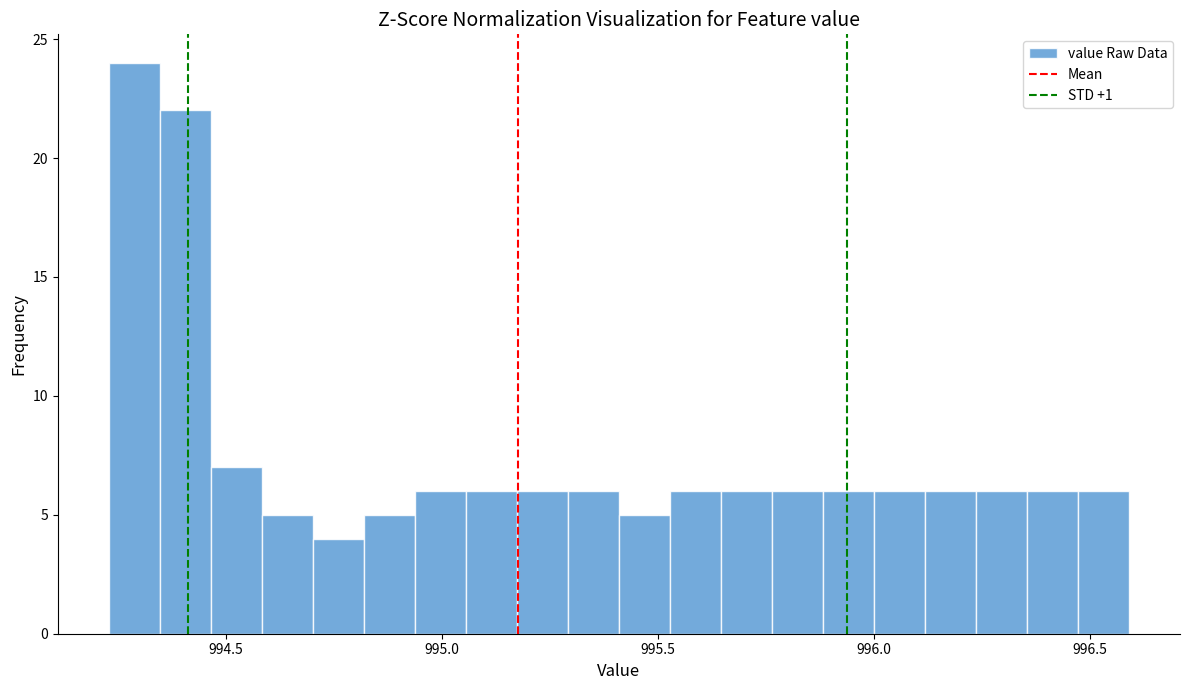

Read against the x-axis, roughly where is the centre of the tallest bar?

994.30